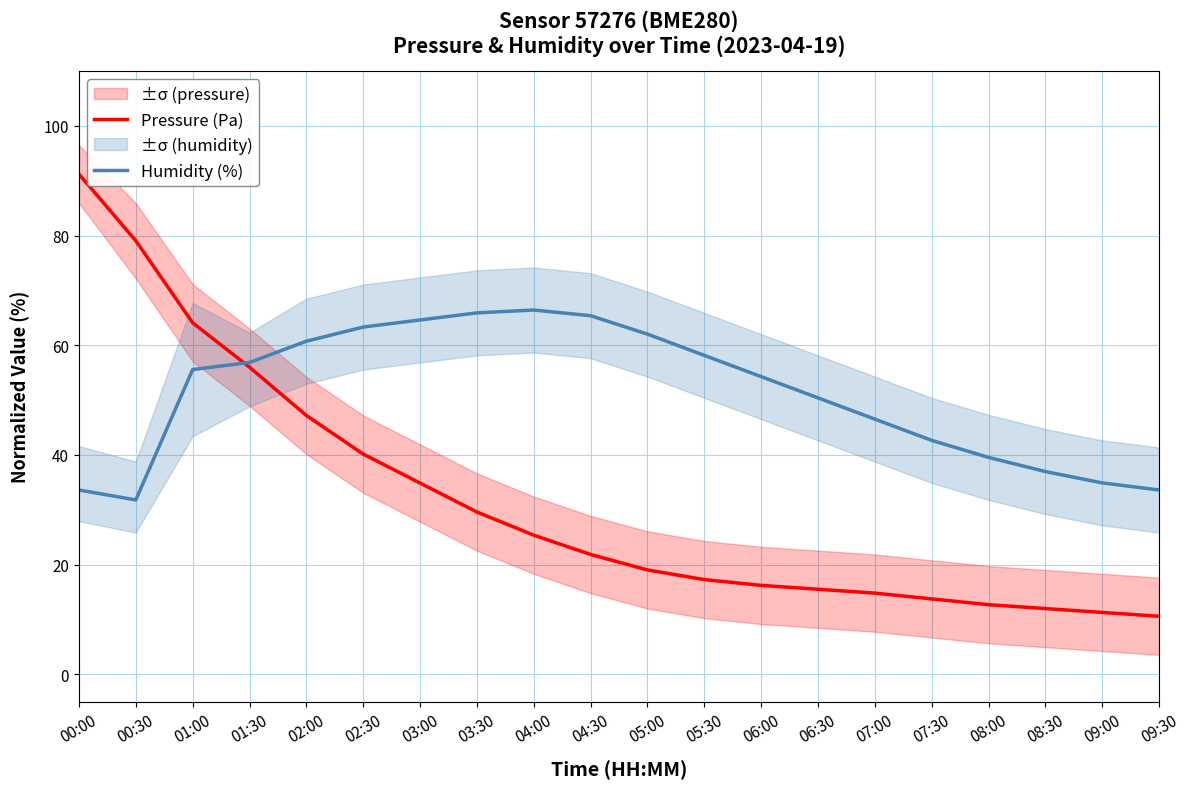

At which label is Pressure (Pa) closest to 50?

02:00